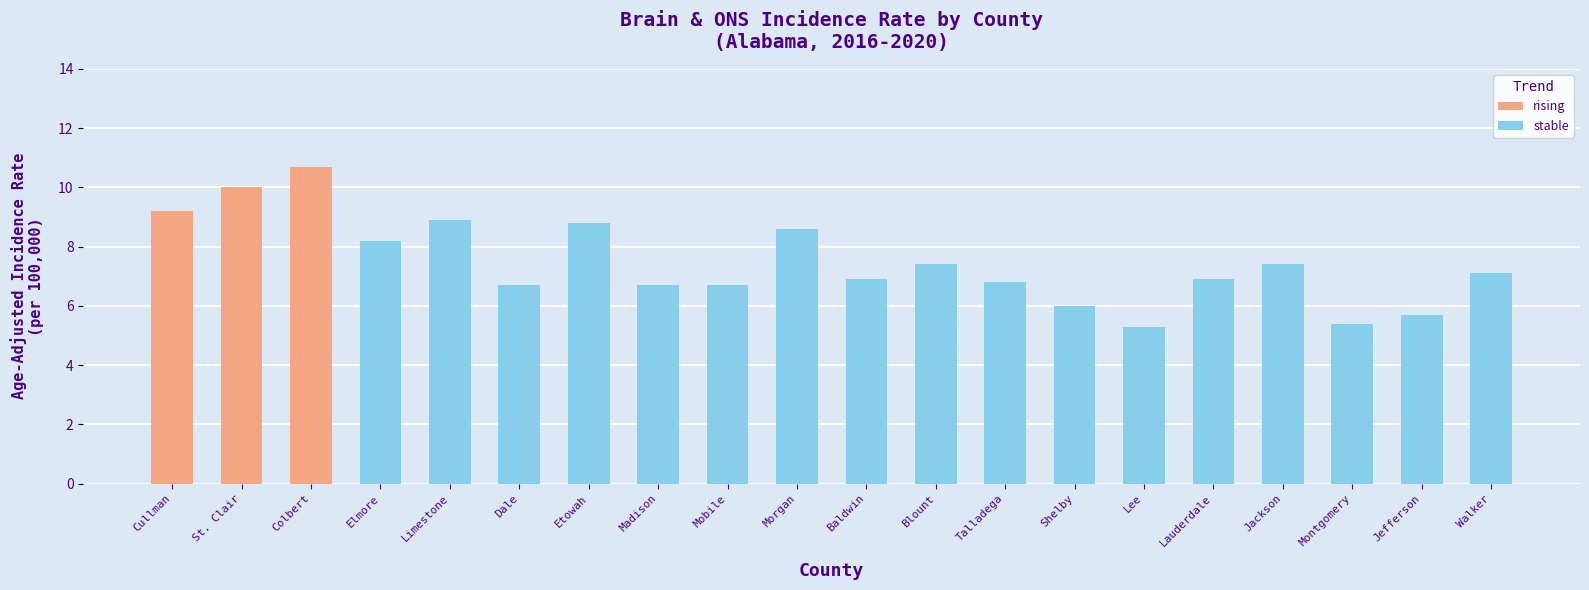

What is the maximum value shown in the chart?

10.7